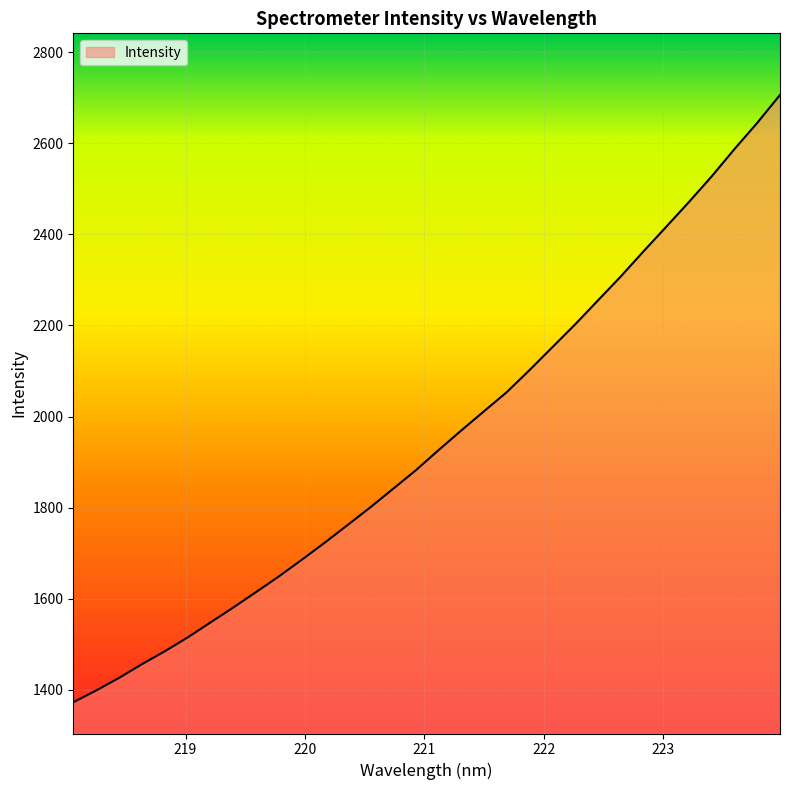

What is the greatest value displayed?

2706.2